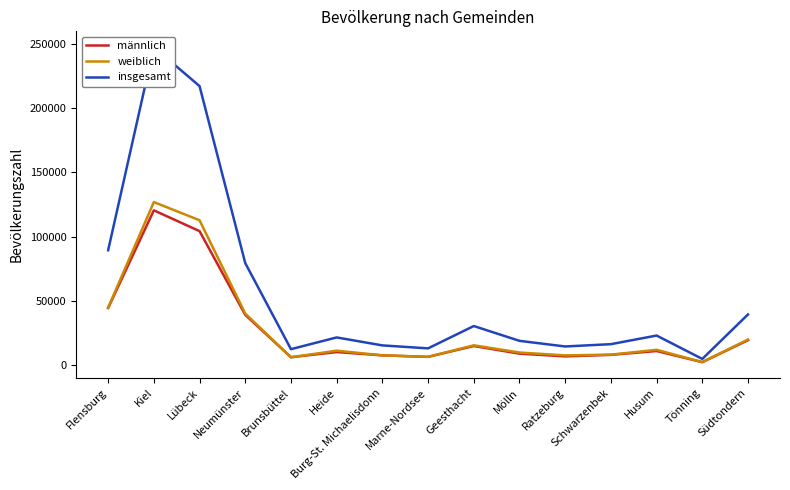

At which category is the sum across all series the highest?

Kiel